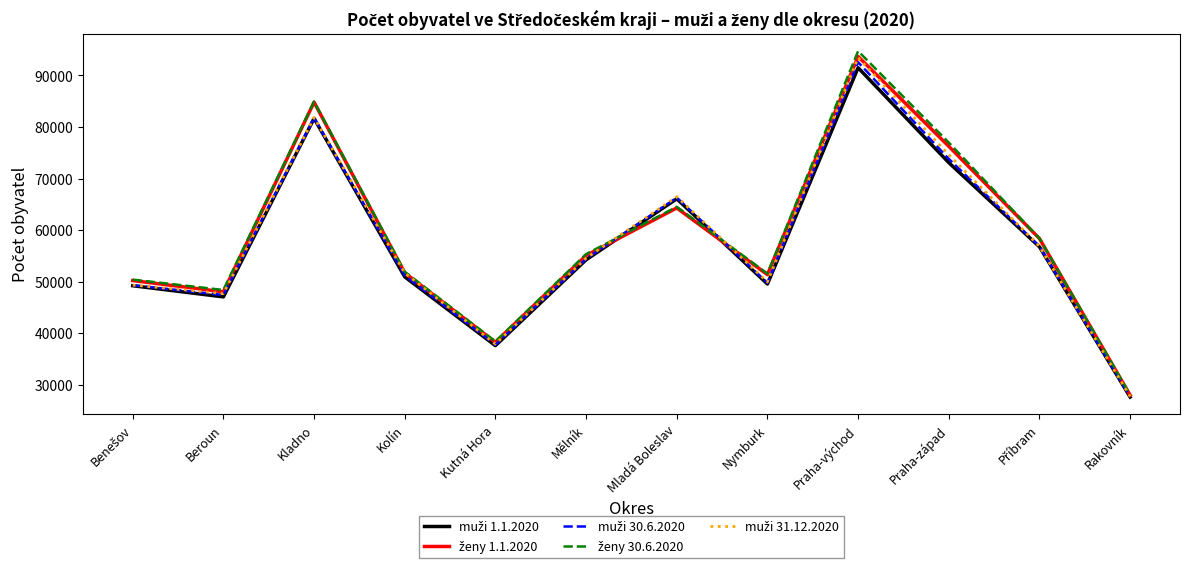

What is the minimum value shown in the chart?

27603